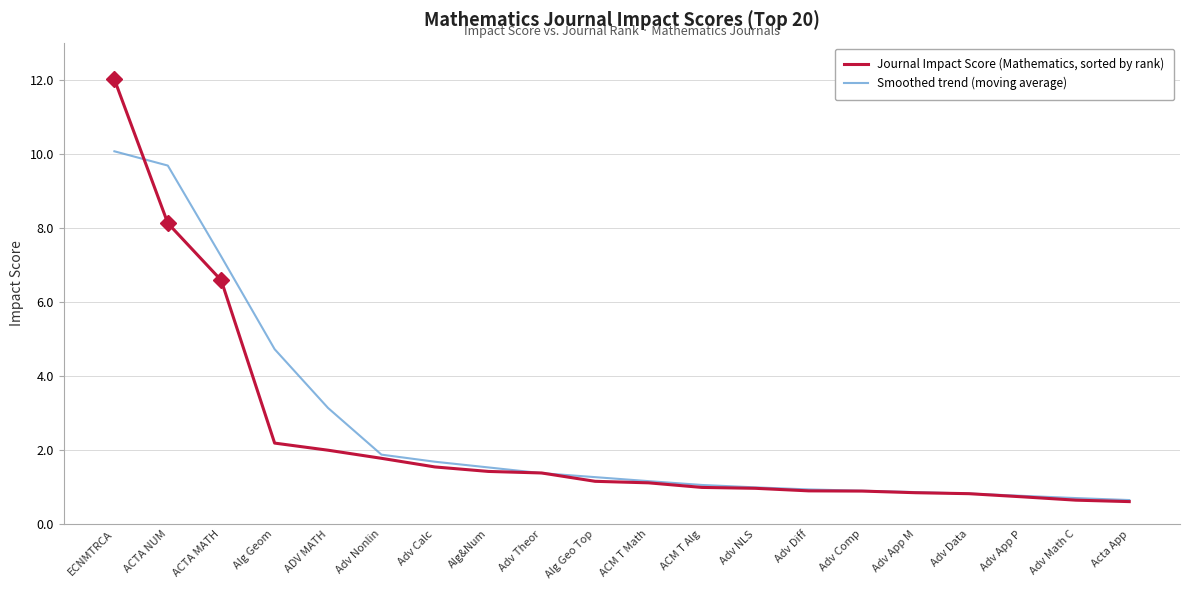

What is the difference between the highest and lowest values at Alg Geom?

2.5